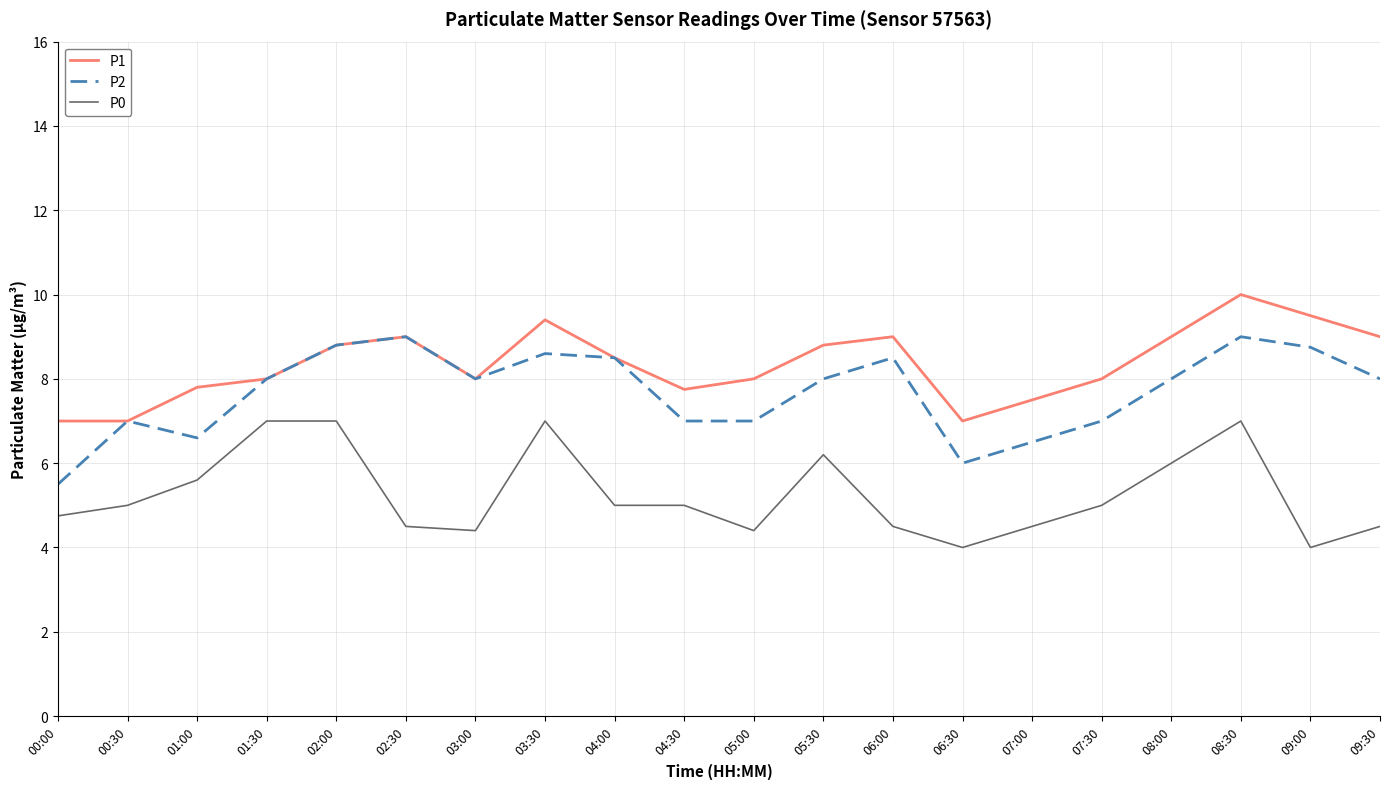

The value of P1 at 06:00 is 9.0. True or false?

True